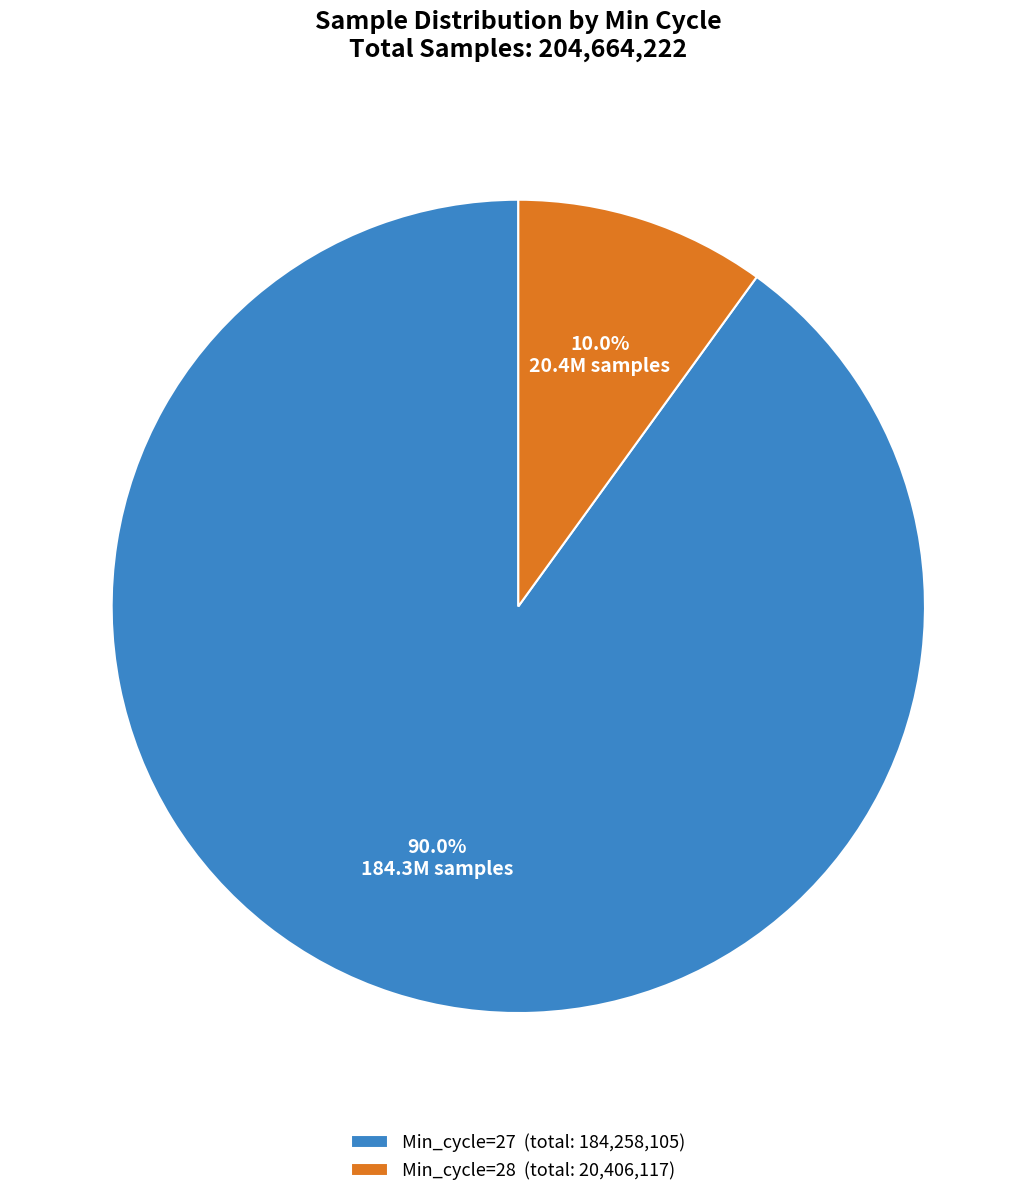

What is the ratio of the value at Min_cycle=27 (total: 184,258,105) to the value at Min_cycle=28 (total: 20,406,117)?

9.0